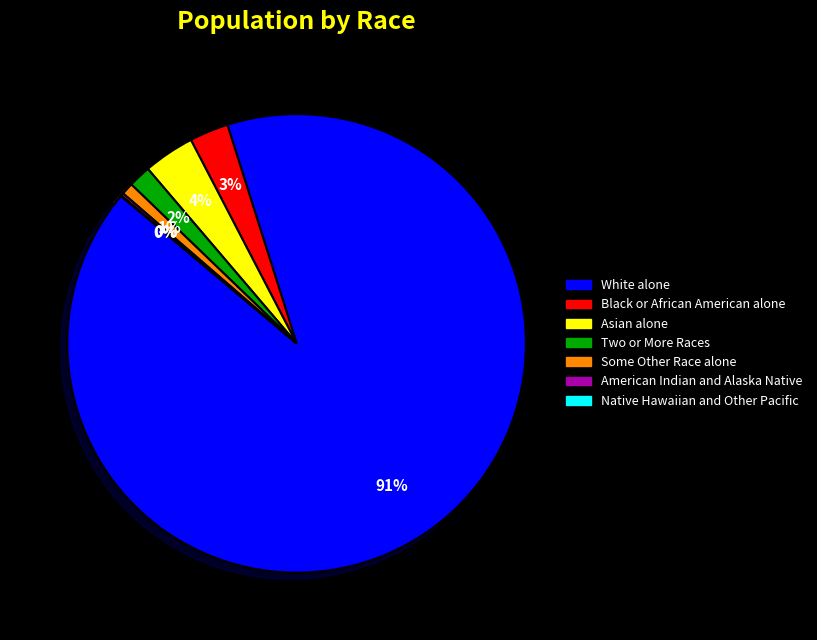

True or false: Two or More Races accounts for 10% of the total.

False